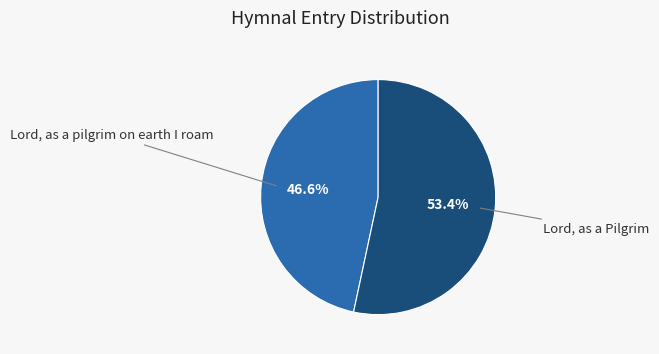

Does any single category account for the majority?

Yes